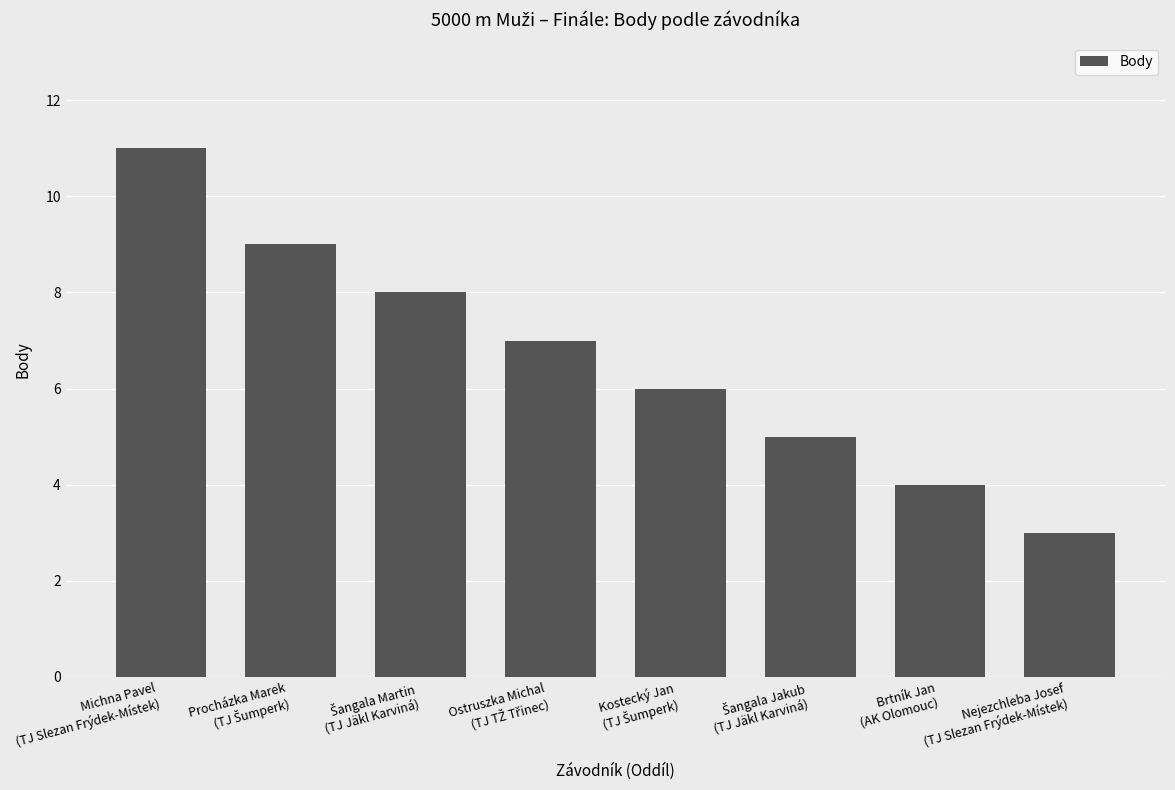

What is the greatest value displayed?

11